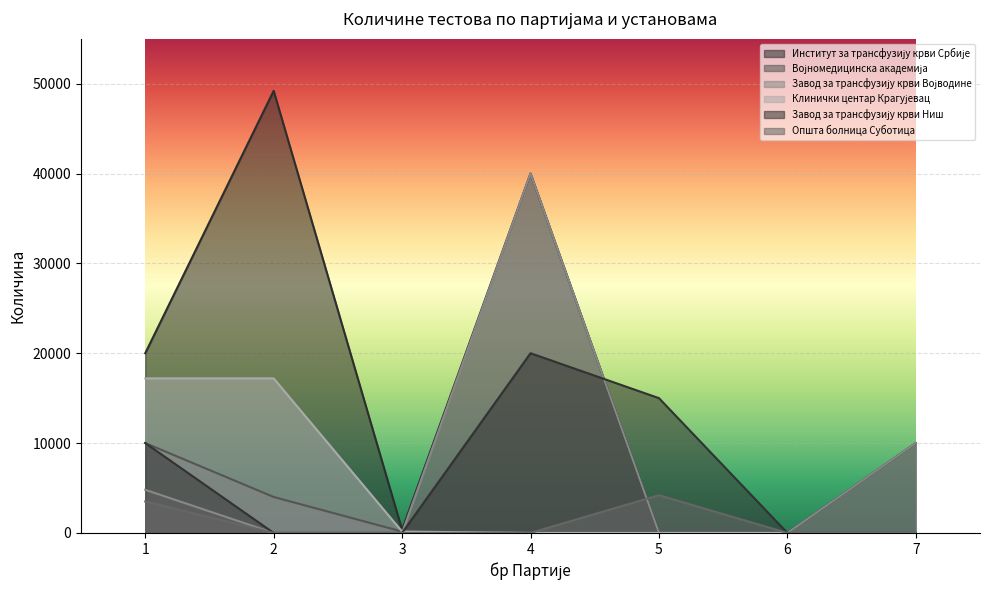

Rank the series at 2 from lowest to highest value.

Завод за трансфузију крви Војводине, Завод за трансфузију крви Ниш, Општа болница Суботица, Војномедицинска академија, Клинички центар Крагујевац, Институт за трансфузију крви Србије